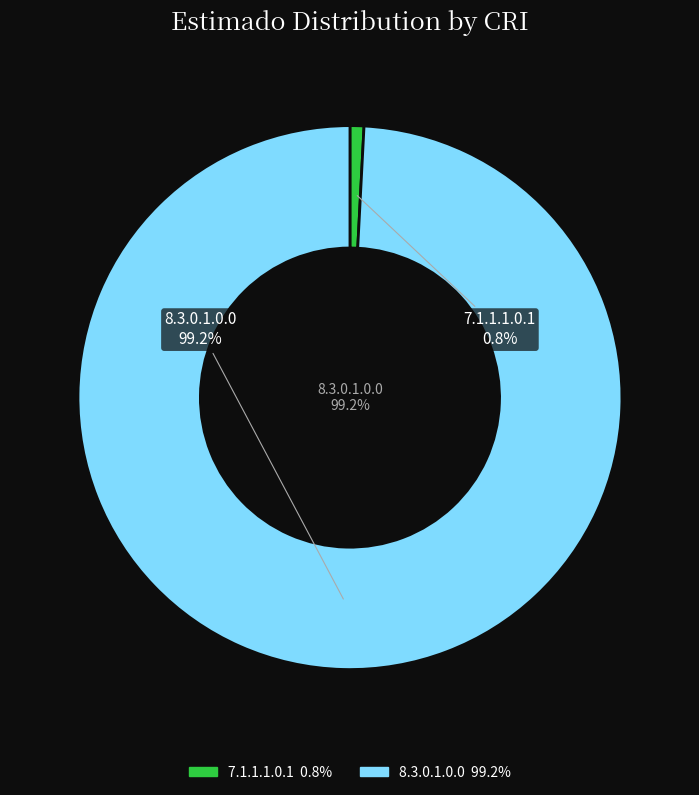

Which has a higher value, 0.3.0.1.0.4 or 7.1.1.1.0.1?

7.1.1.1.0.1